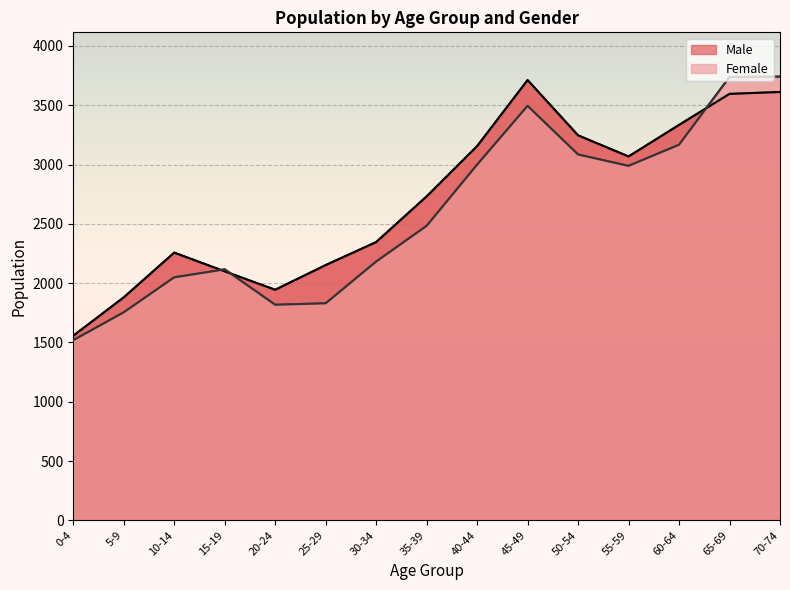

Which category has the lowest value across all series?

0-4